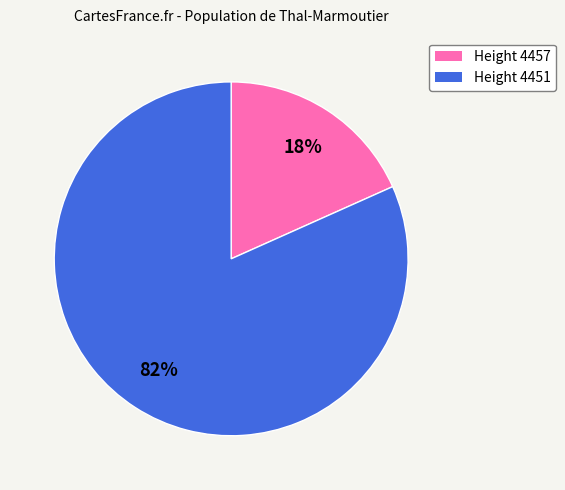

The Height 4451 slice represents 73% of the pie. True or false?

False